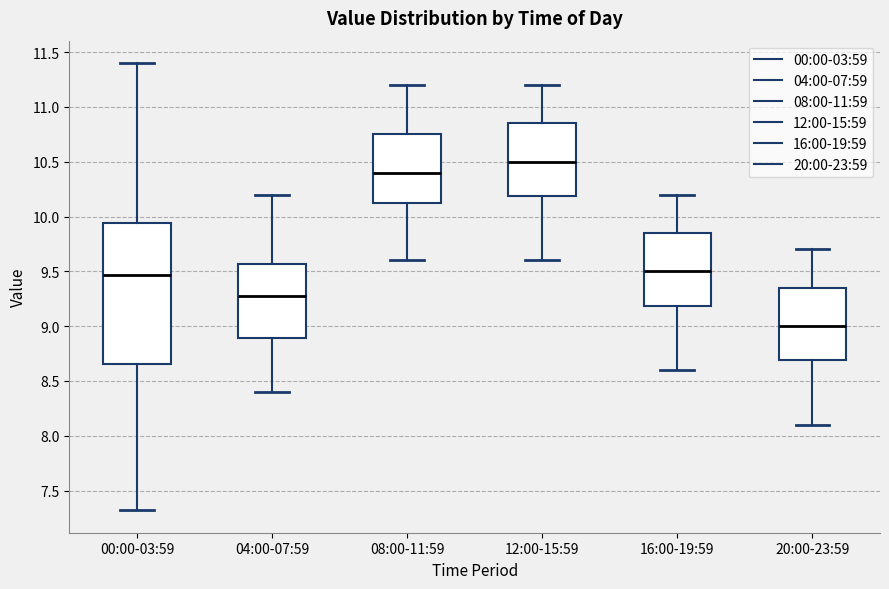

Which box is the tallest, from its lower edge to its upper edge?

00:00-03:59